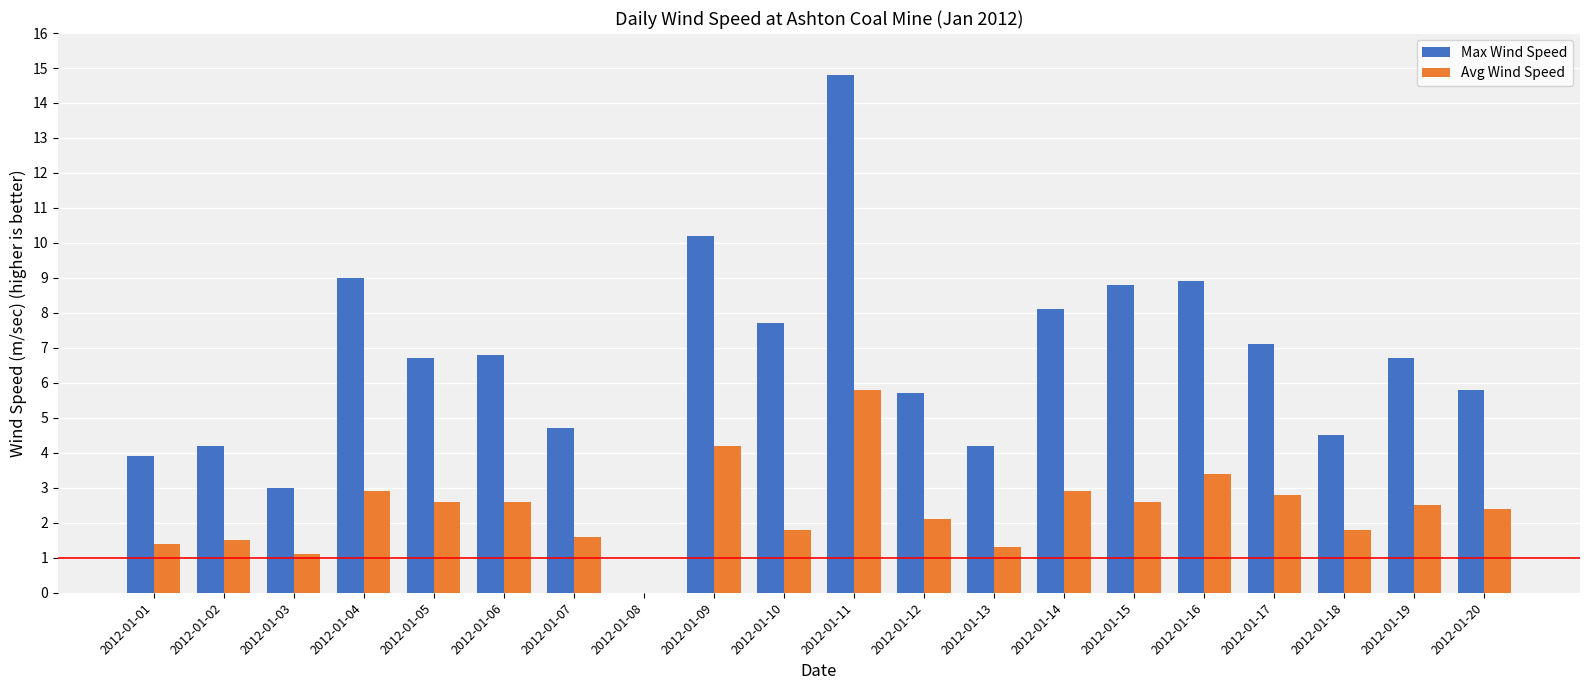

What is the maximum value for Avg Wind Speed?

5.8